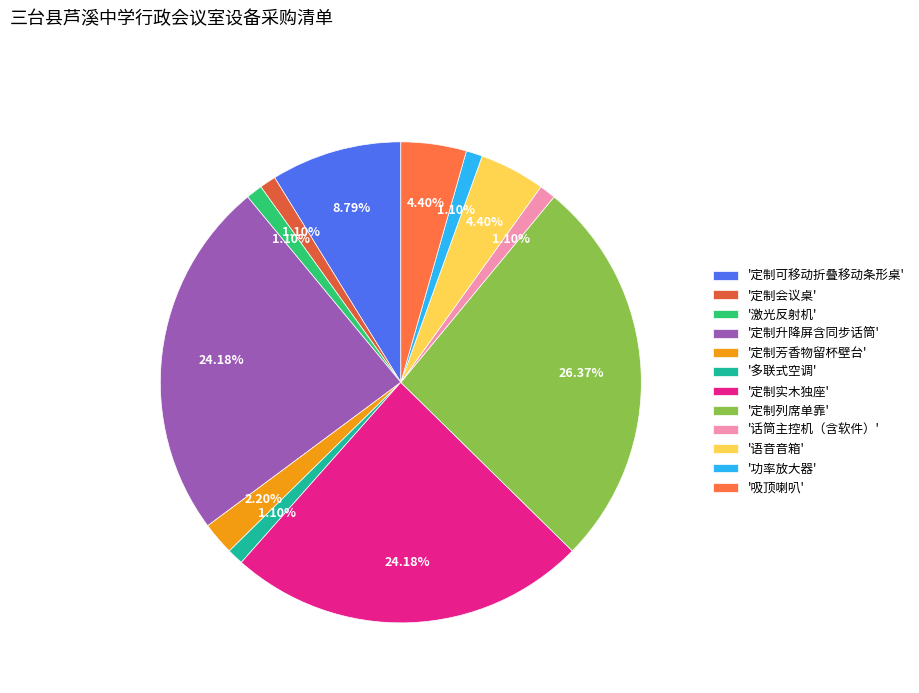

Rank the categories by value from highest to lowest.

定制列席单靠, 定制升降屏含同步话筒, 定制实木独座, 定制可移动折叠移动条形桌, 语音音箱, 吸顶喇叭, 定制芳香物留杯壁台, 定制会议桌, 激光反射机, 多联式空调, 话筒主控机（含软件）, 功率放大器